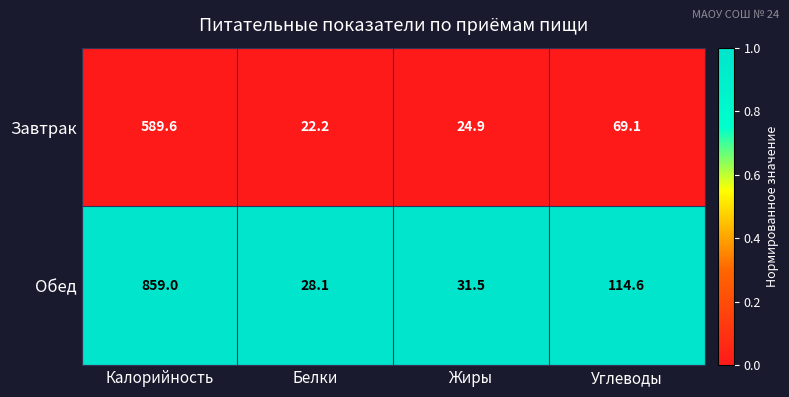

At which label does Обед first exceed 114?

Калорийность